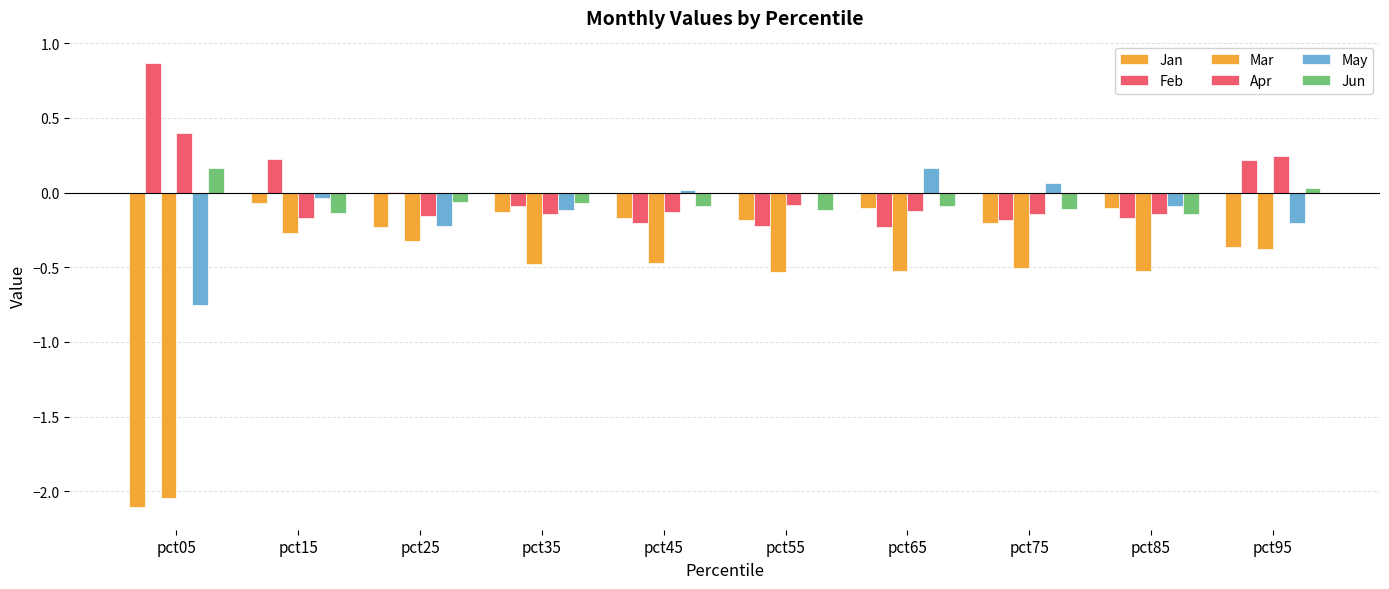

At which label does Feb first exceed 0?

pct05